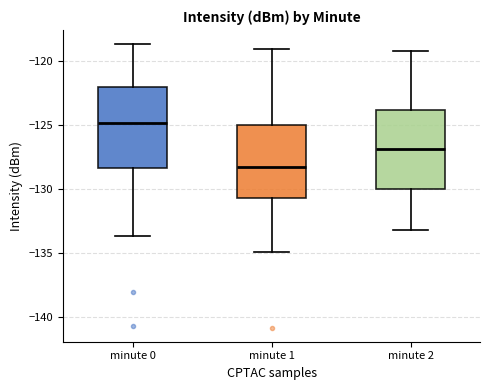

Reading left to right, transcribe this box plot: for each box, give where its median line is, the range the box spans, and where its two whiskers end, as read against the y-axis. The values are not printed on the chart, so give them approximately, as read against the axis.

minute 0: median -125.0, box -128.5 to -122.0, whiskers -133.5 to -118.5
minute 1: median -128.5, box -130.5 to -125.0, whiskers -135.0 to -119.0
minute 2: median -127.0, box -130.0 to -124.0, whiskers -133.0 to -119.0